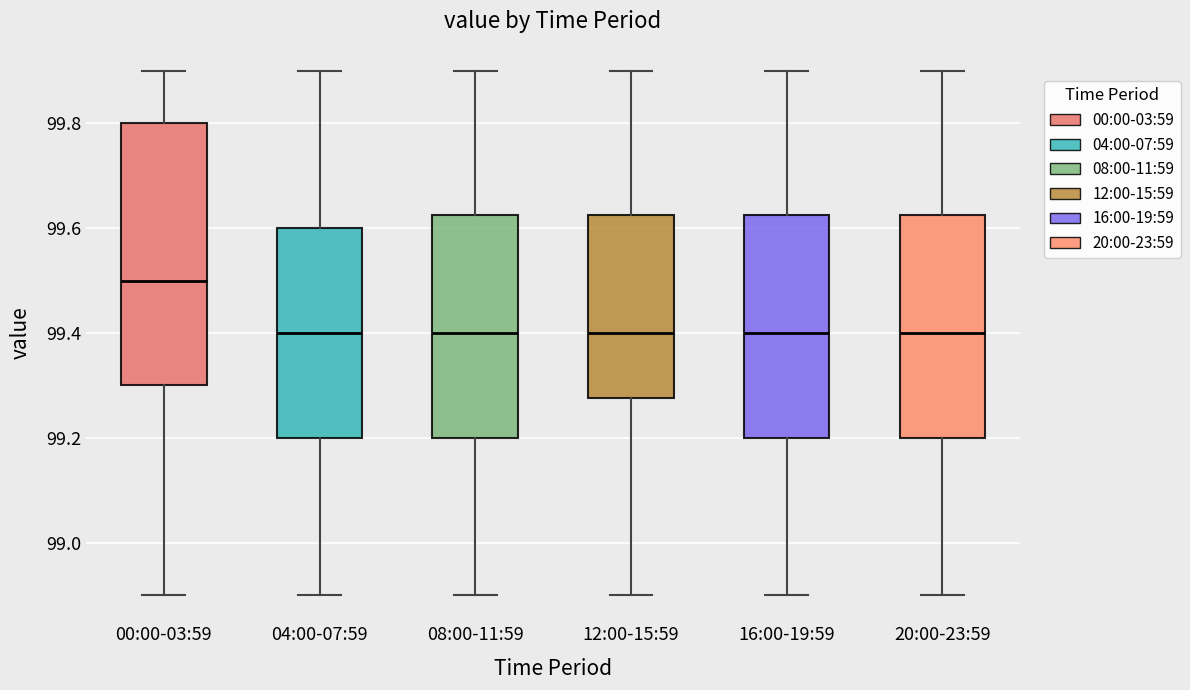

Comparing the boxes themselves (not the whiskers), which one is the tallest?

00:00-03:59